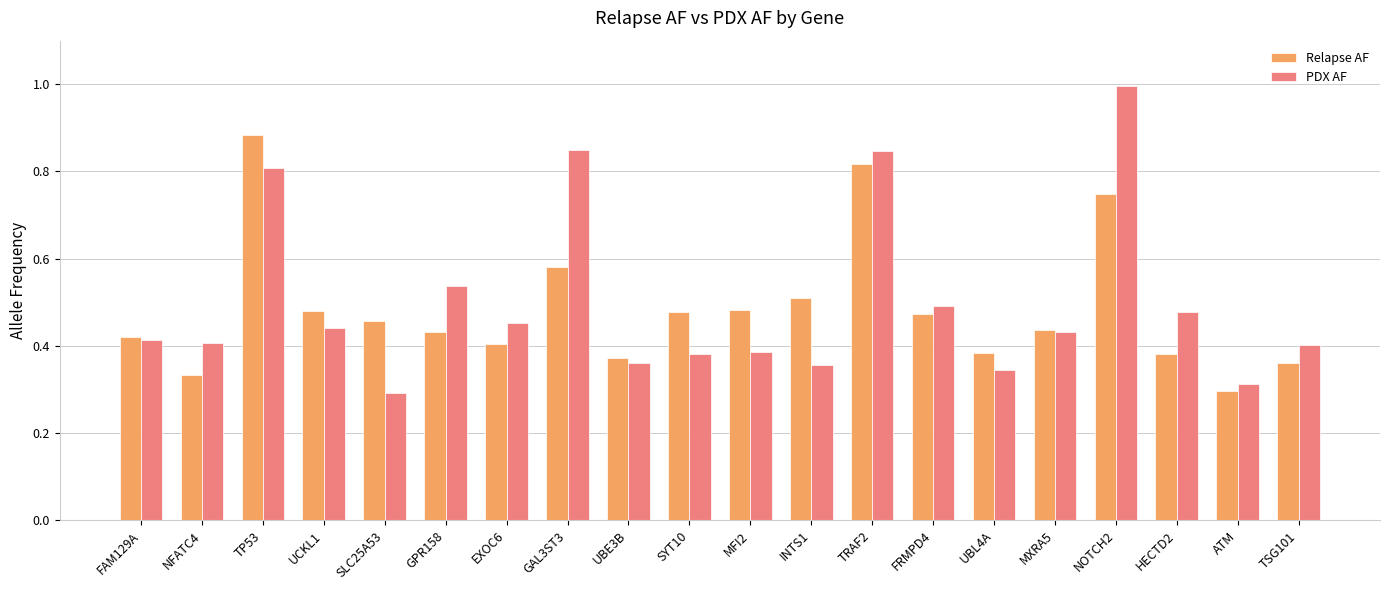

The PDX AF series shows 0.7 at HECTD2. True or false?

False